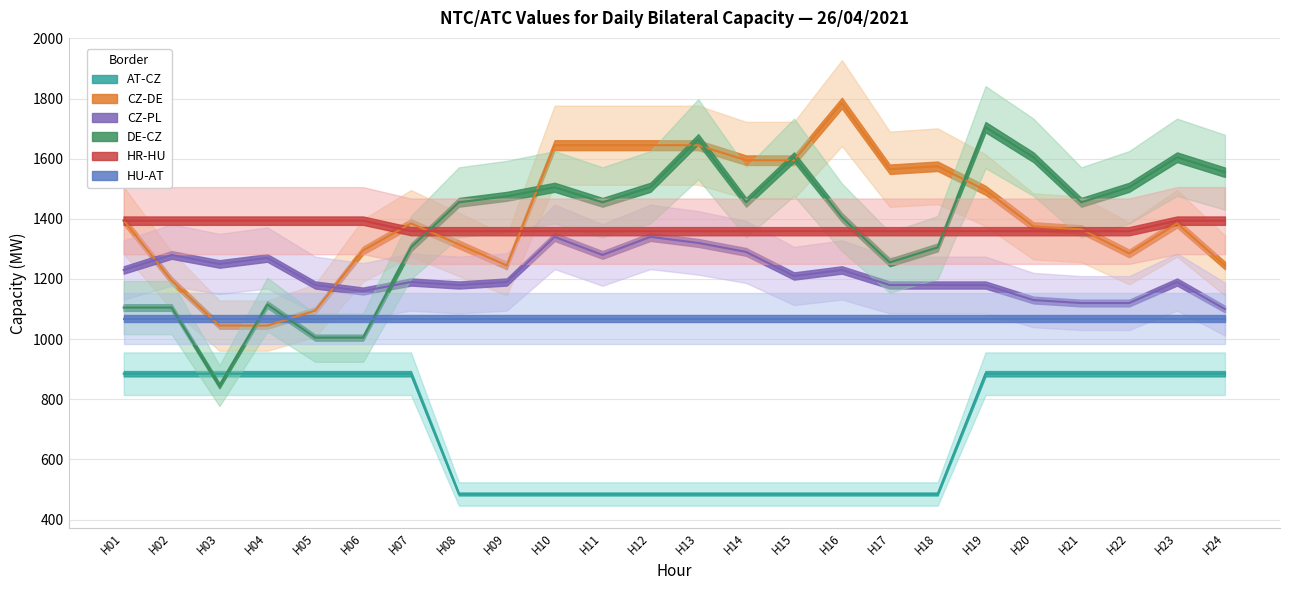

What is the value of the CZ-DE point at the 5th from the left?

1095